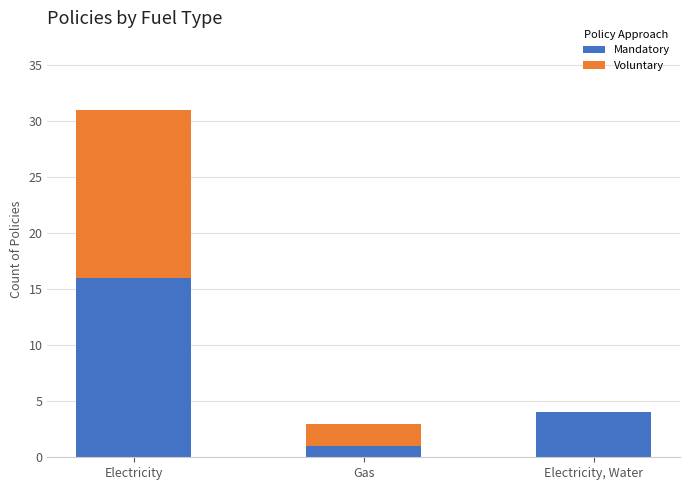

At which category is the sum across all series the highest?

Electricity